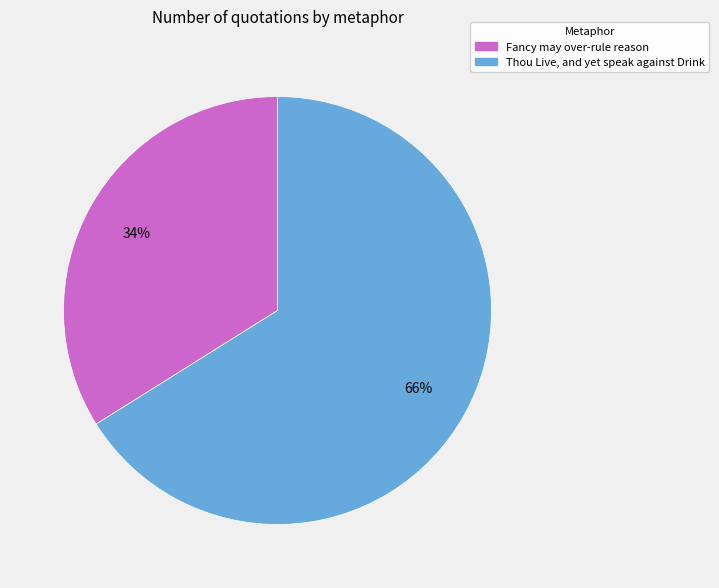

Which category has the biggest portion of the pie?

Thou Live, and yet speak against Drink